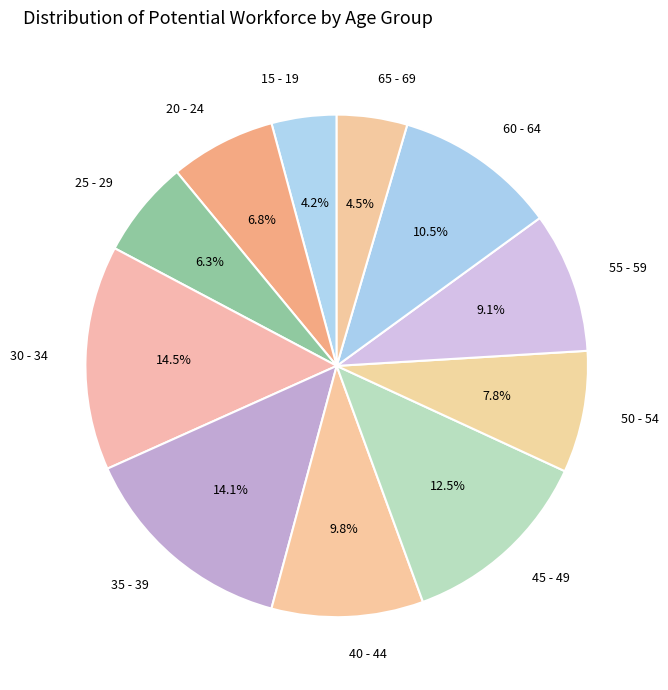

Does any single category account for the majority?

No